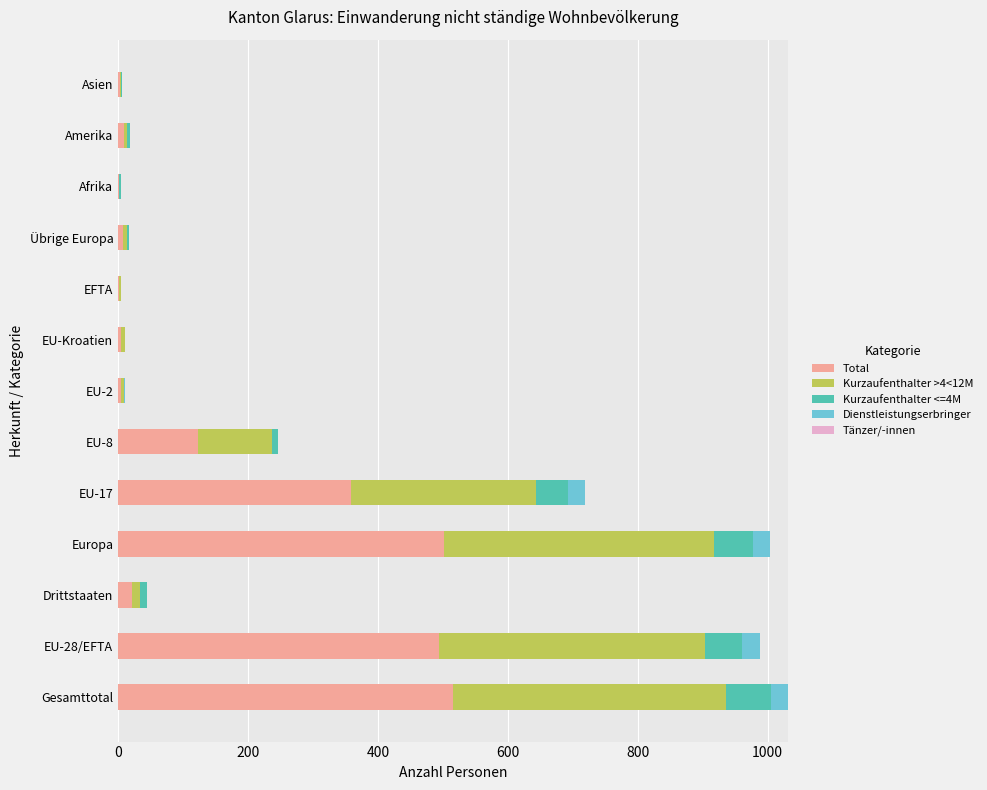

What is the maximum value for Total?

516